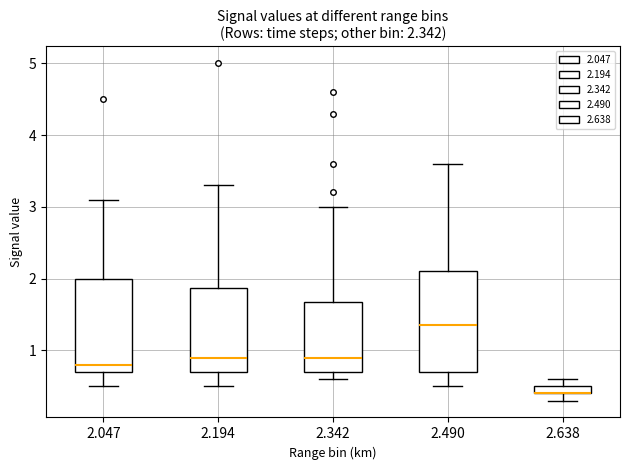

Which box is the tallest, from its lower edge to its upper edge?

2.490